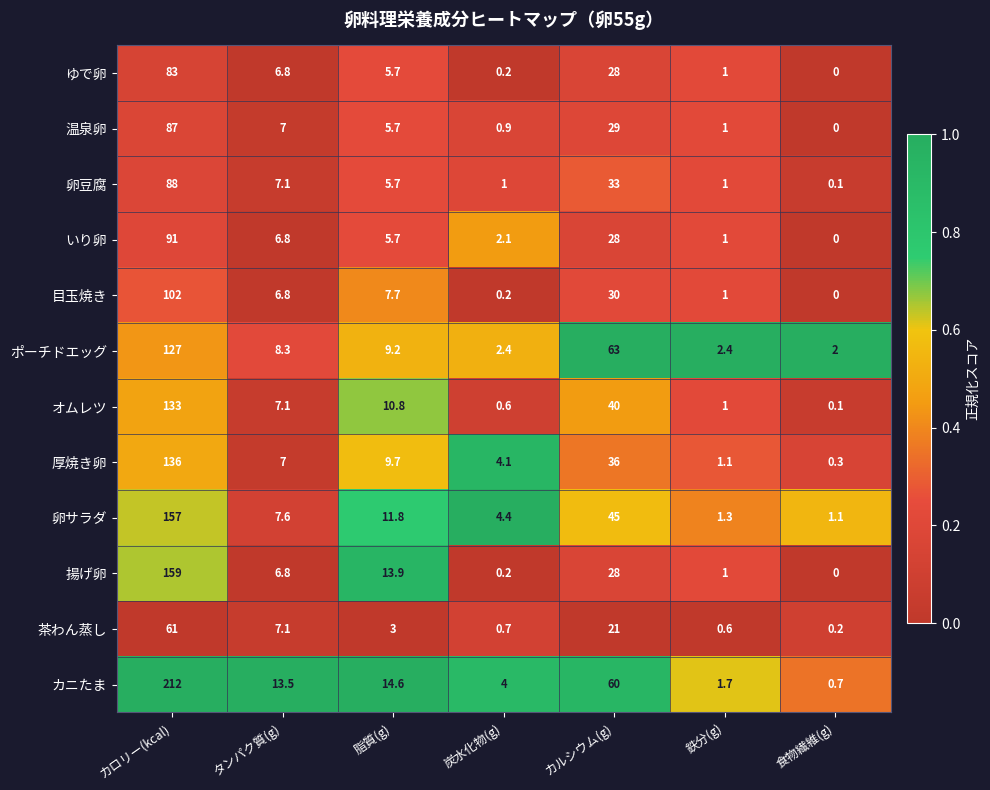

What is the spread (max minus min) of values at 鉄分(g)?

1.8